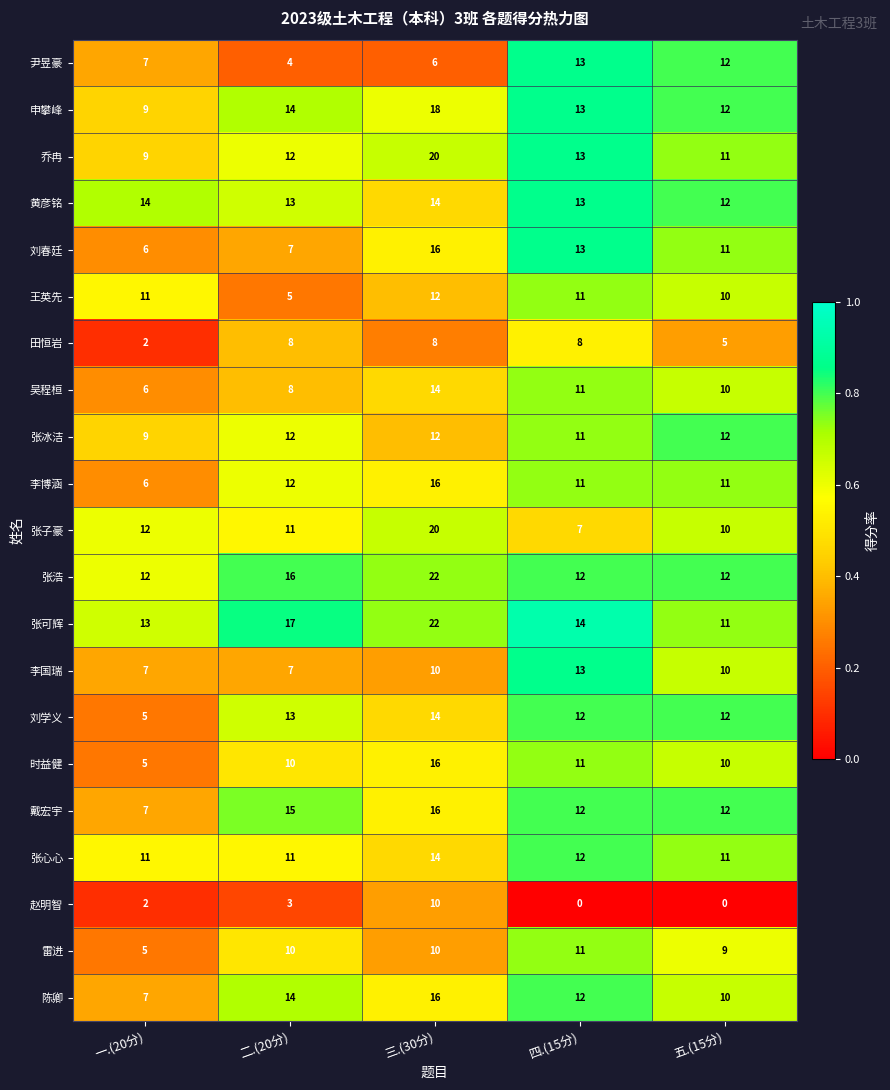

Which category has the highest value across all series?

三.(30分)